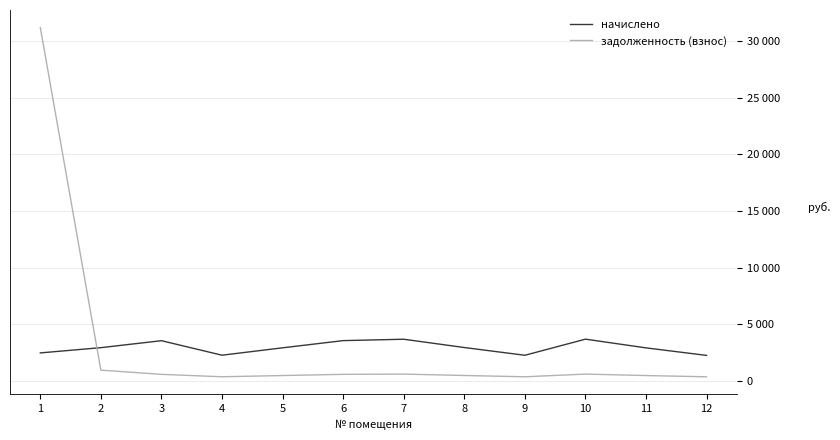

True or false: задолженность (взнос) and начислено intersect in this chart.

True